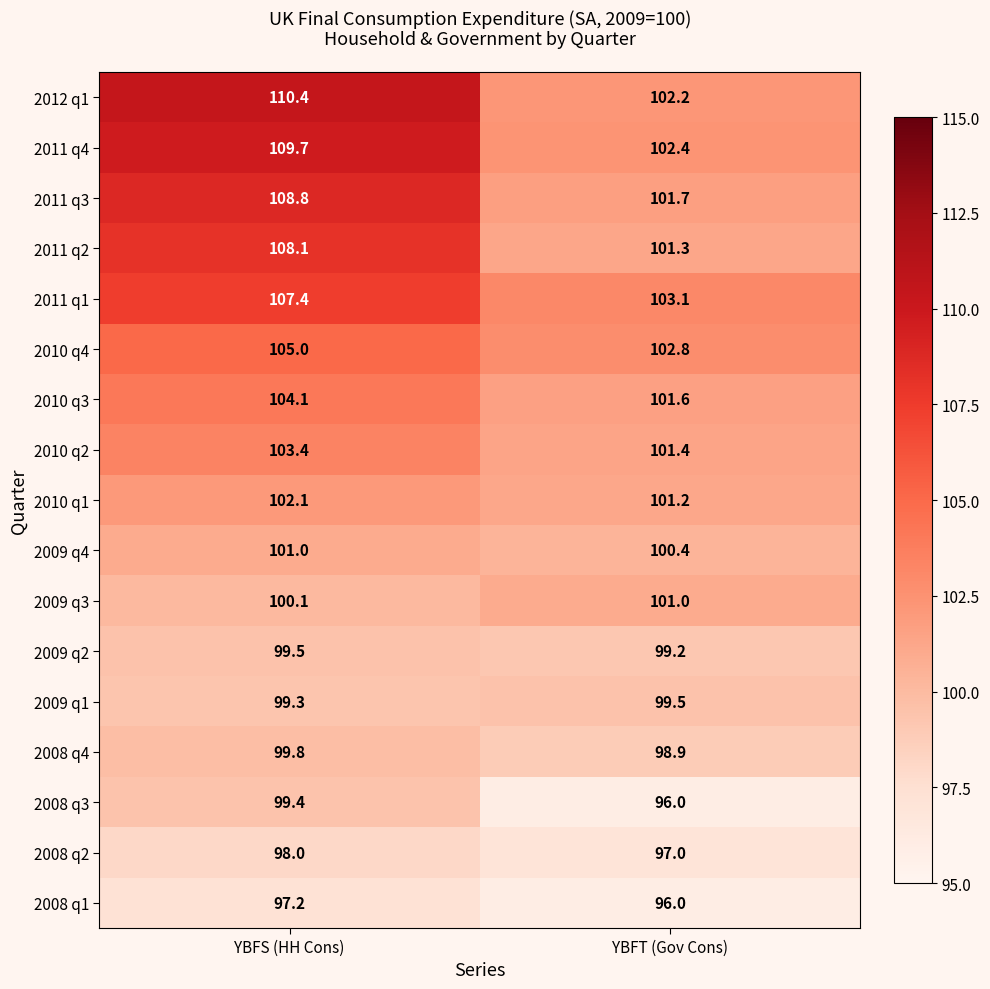

What is the difference between the 2008 q1 values at YBFT (Gov Cons) and YBFS (HH Cons)?

1.2